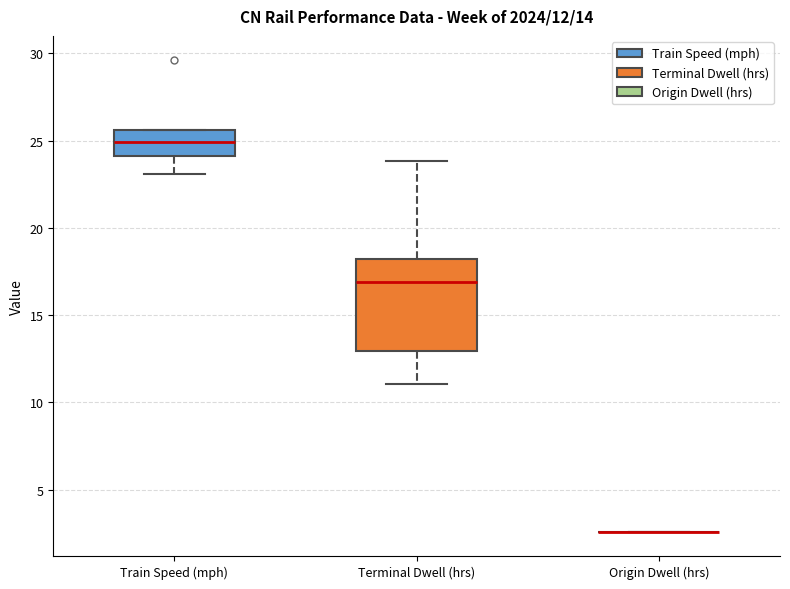

Which box is the tallest, from its lower edge to its upper edge?

Terminal Dwell (hrs)